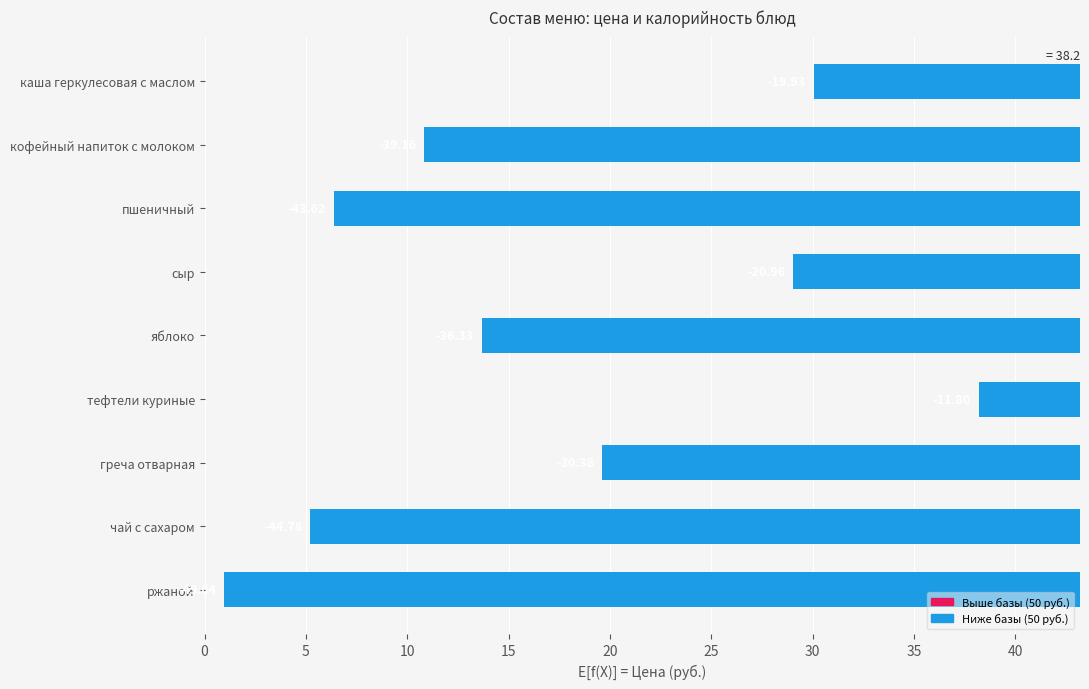

What is the smallest value displayed?

-49.0